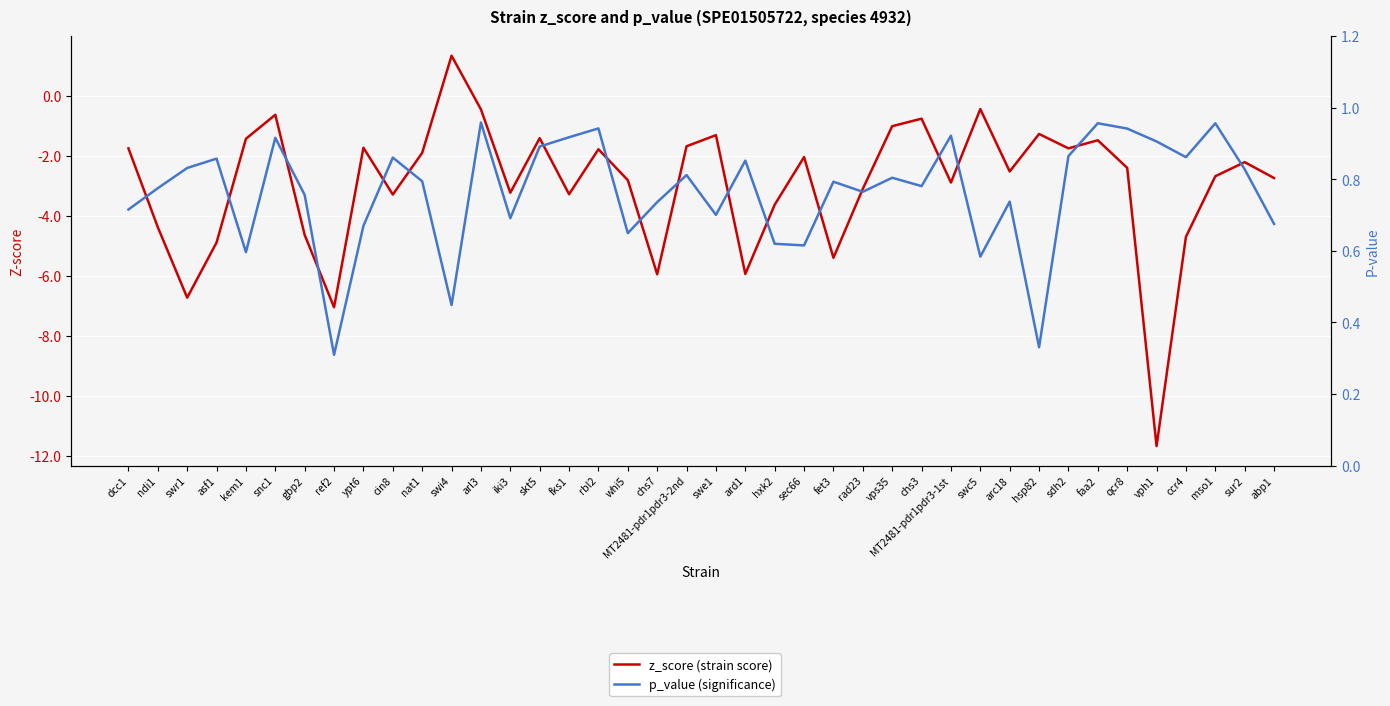

Where is the first local maximum for p_value?

asf1